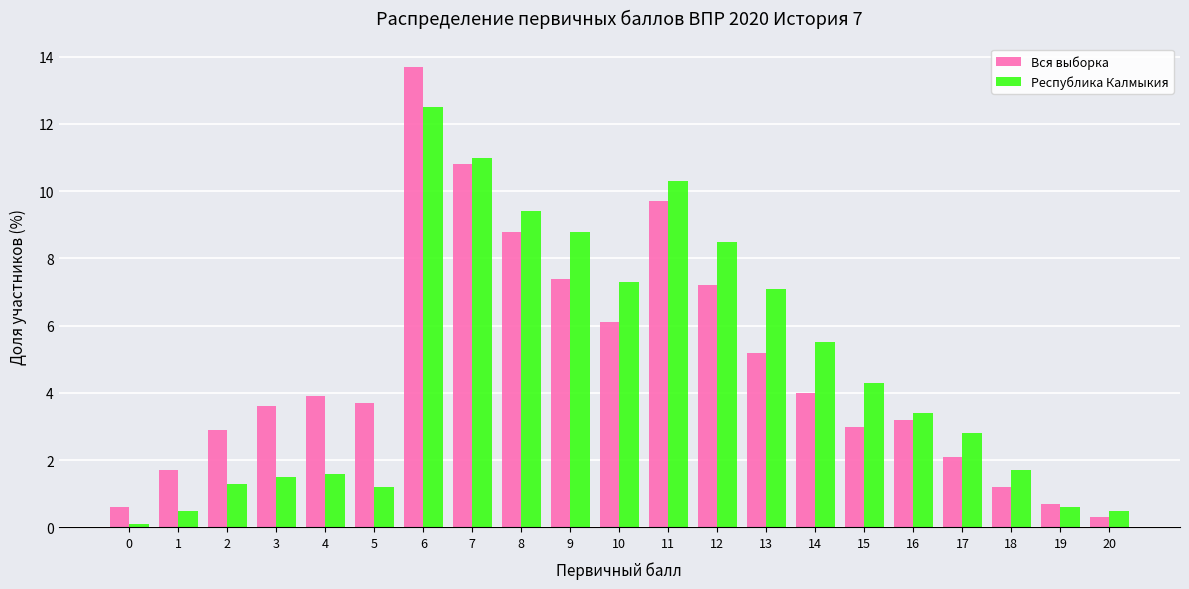

What is the minimum value shown in the chart?

0.1